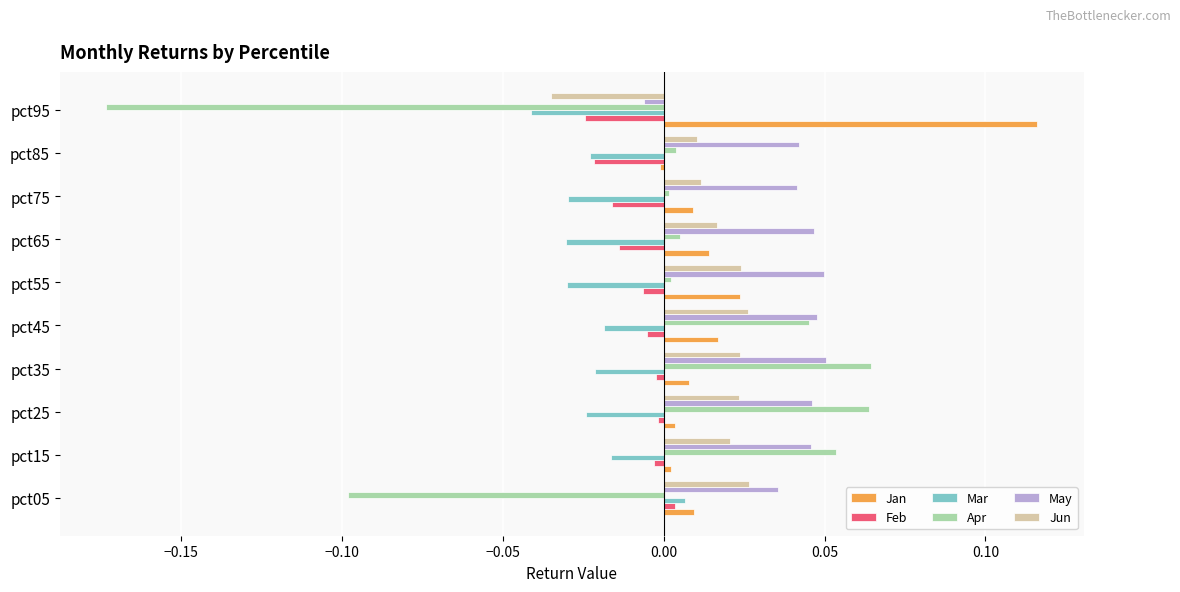

Between pct15 and pct55, which series saw the biggest shift?

Apr